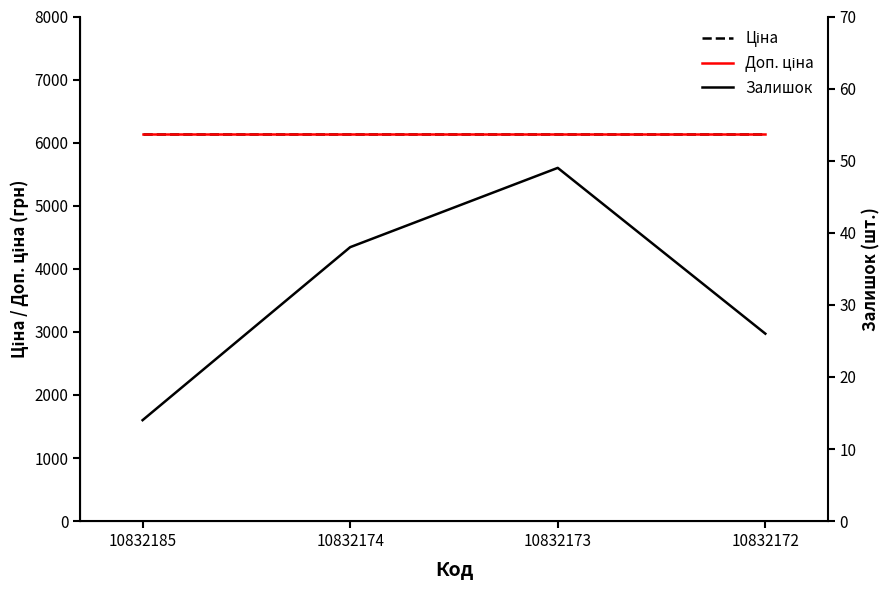

What are all the series names shown in the legend?

Ціна, Доп. ціна, Залишок